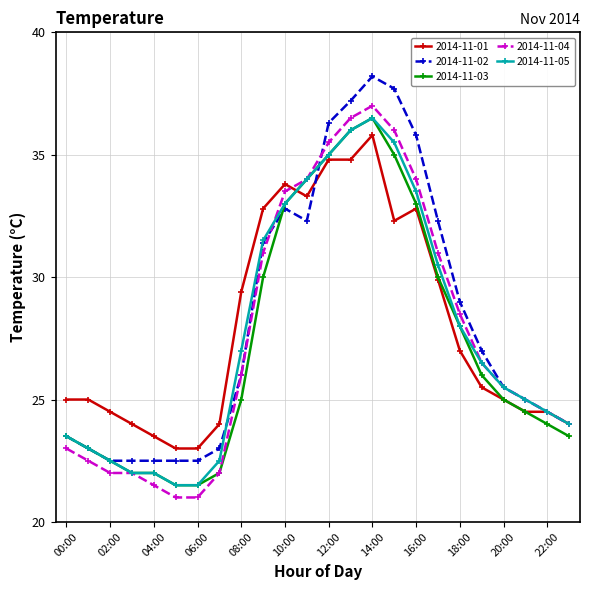

What is the smallest value displayed?

21.0